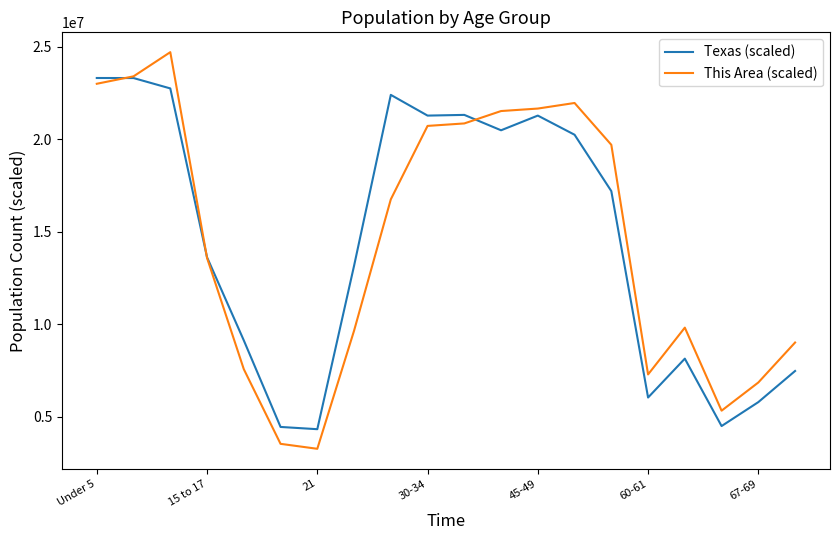

Which series has the largest range (max minus min)?

This Area (scaled)